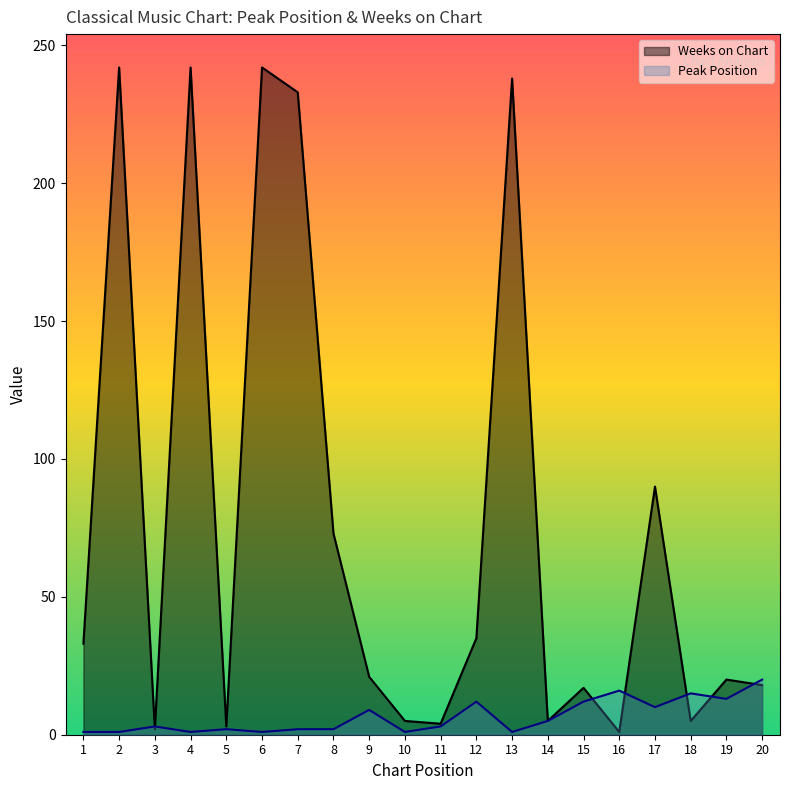

True or false: Weeks on Chart and Peak Position intersect in this chart.

True